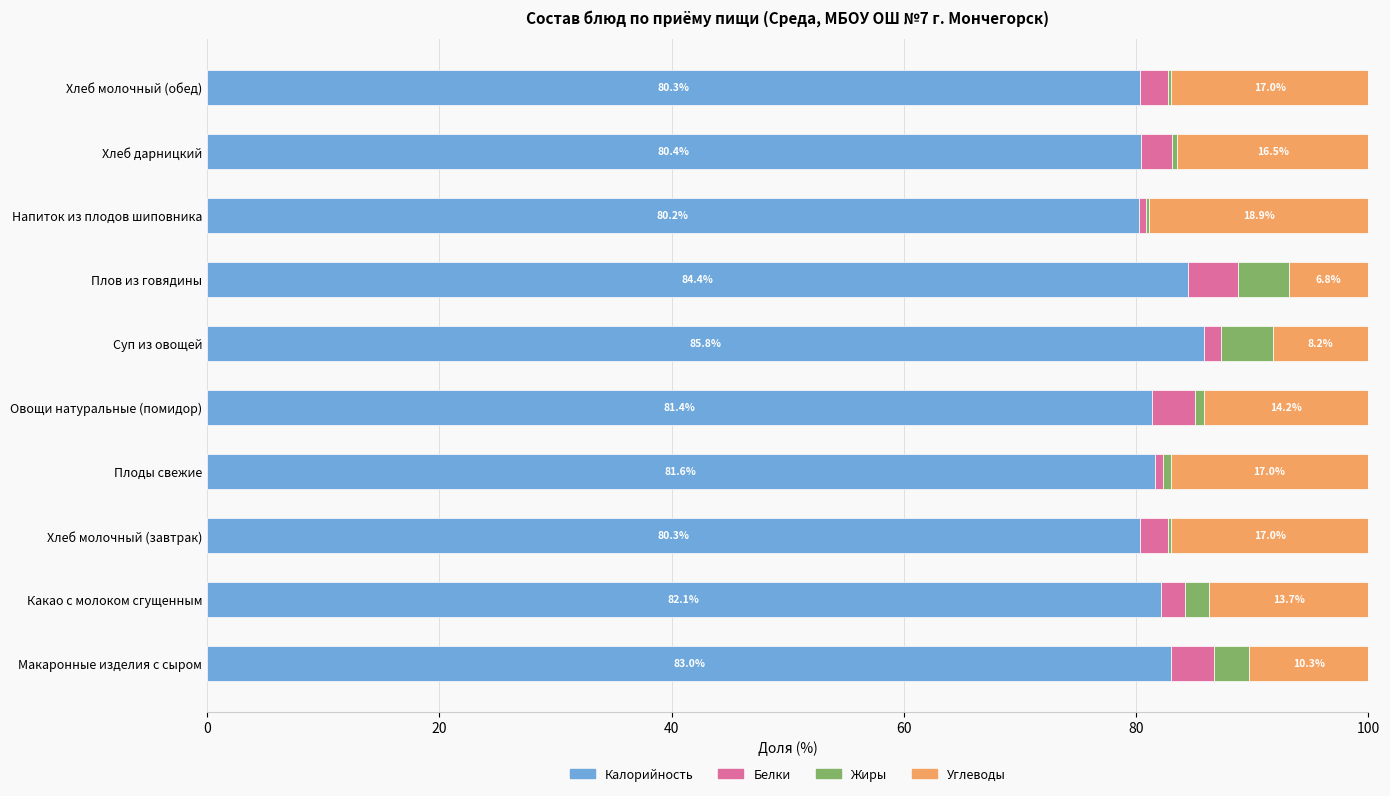

At which label is Калорийность closest to 83?

Макаронные изделия с сыром